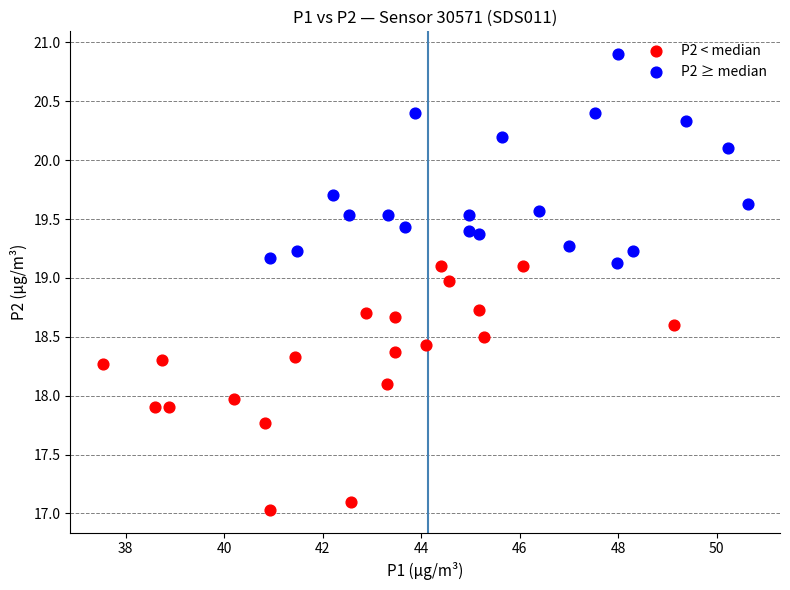

Which series reaches the maximum Y coordinate?

P2 ≥ median